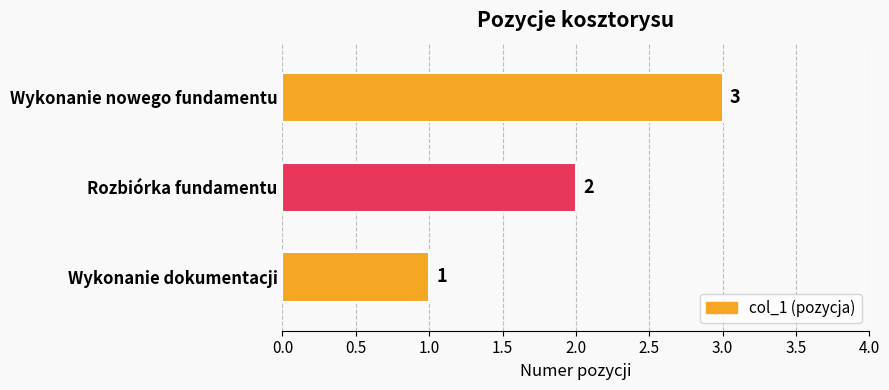

The value at Wykonanie nowego fundamentu is 4. True or false?

False